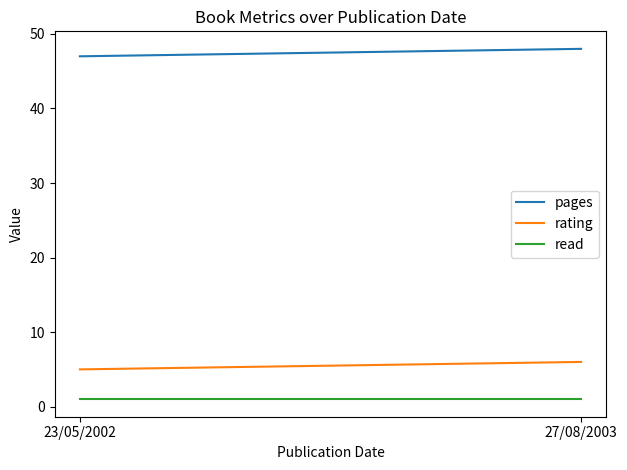

Which has a higher value, 23/05/2002 or 27/08/2003?

27/08/2003